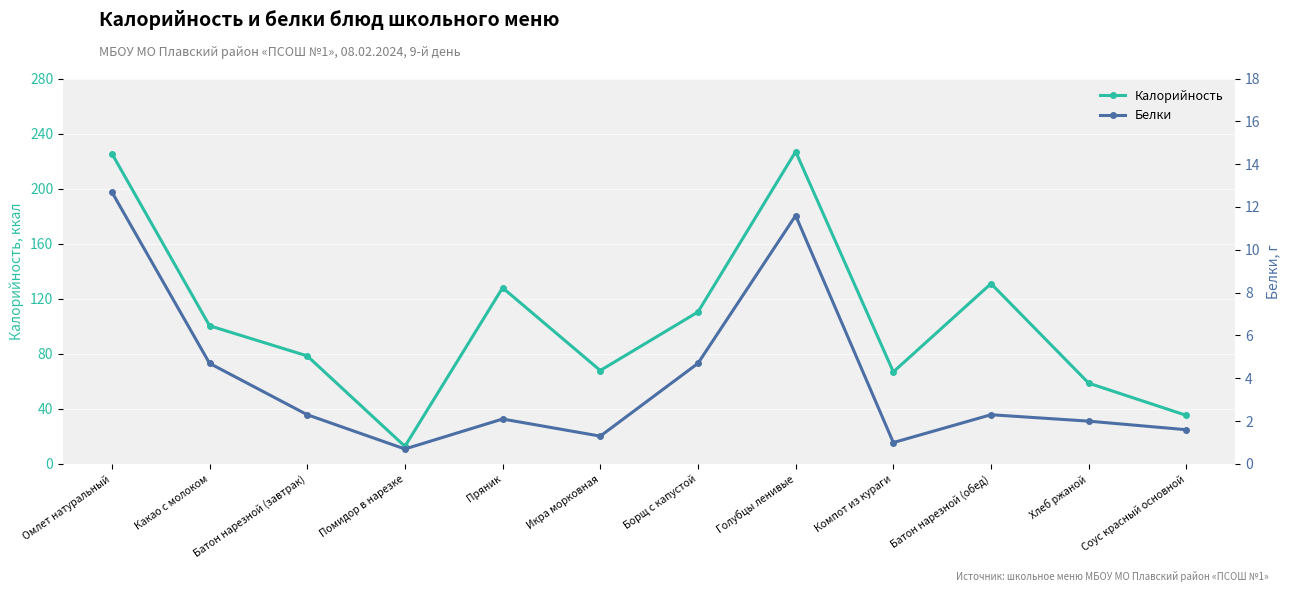

True or false: Белки and Калорийность cross at least once.

False